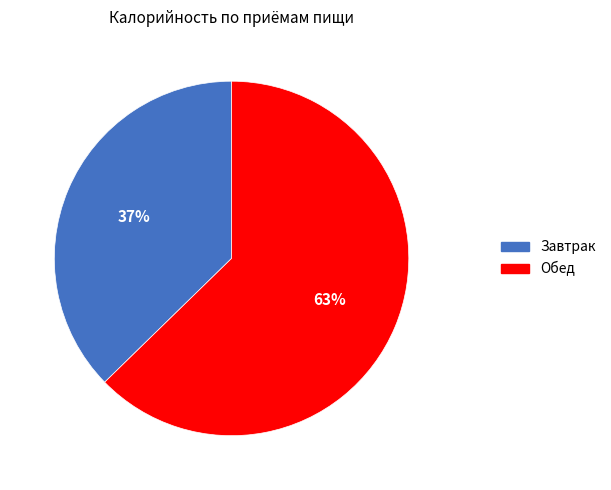

Count the number of slices in the pie.

2